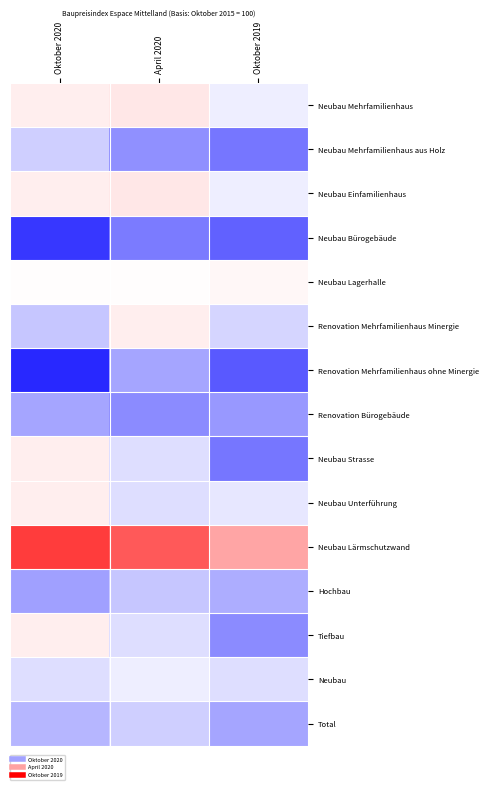

Reading right to left, list all the values displayed in this chart.

Neubau Mehrfamilienhaus: Oktober 2019=101.3	April 2020=101.8	Oktober 2020=101.7
Neubau Mehrfamilienhaus aus Holz: Oktober 2019=99.7	April 2020=100.1	Oktober 2020=100.9
Neubau Einfamilienhaus: Oktober 2019=101.3	April 2020=101.8	Oktober 2020=101.7
Neubau Bürogebäude: Oktober 2019=99.4	April 2020=99.8	Oktober 2020=98.8
Neubau Lagerhalle: Oktober 2019=101.6	April 2020=101.5	Oktober 2020=101.5
Renovation Mehrfamilienhaus Minergie: Oktober 2019=101.0	April 2020=101.7	Oktober 2020=100.8
Renovation Mehrfamilienhaus ohne Minergie: Oktober 2019=99.3	April 2020=100.4	Oktober 2020=98.6
Renovation Bürogebäude: Oktober 2019=100.2	April 2020=100.0	Oktober 2020=100.4
Neubau Strasse: Oktober 2019=99.7	April 2020=101.1	Oktober 2020=101.7
Neubau Unterführung: Oktober 2019=101.2	April 2020=101.1	Oktober 2020=101.7
Neubau Lärmschutzwand: Oktober 2019=102.6	April 2020=103.7	Oktober 2020=104.1
Hochbau: Oktober 2019=100.5	April 2020=100.8	Oktober 2020=100.3
Tiefbau: Oktober 2019=100.0	April 2020=101.1	Oktober 2020=101.7
Neubau: Oktober 2019=101.1	April 2020=101.3	Oktober 2020=101.1
Total: Oktober 2019=100.4	April 2020=100.9	Oktober 2020=100.6